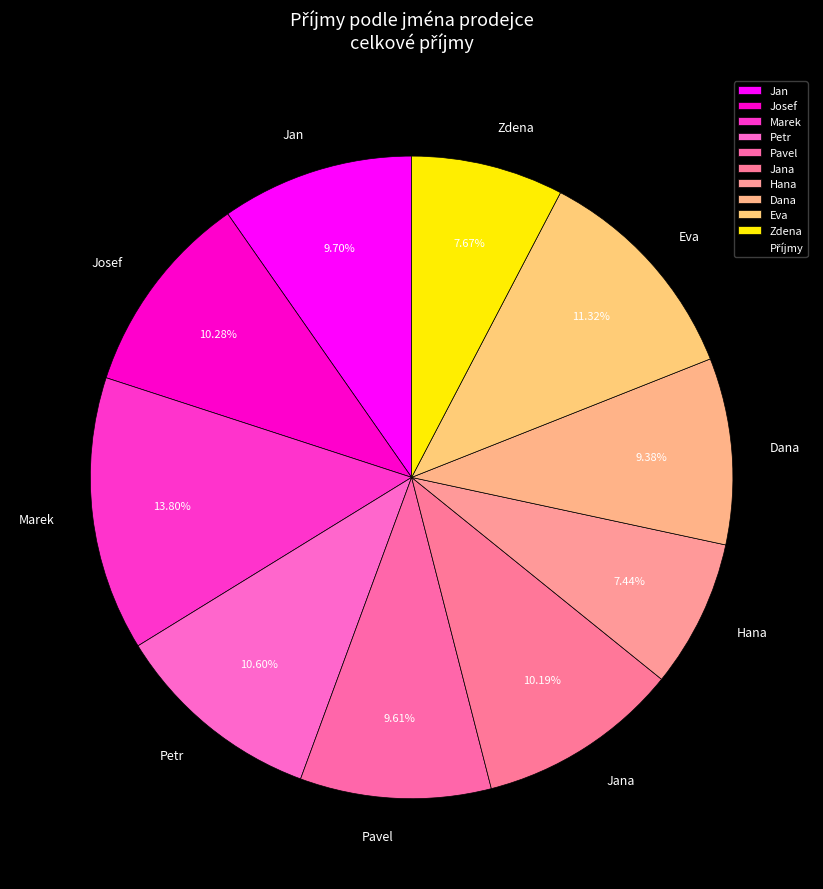

Approximately how many times larger is the value at Jan compared to Hana?

1.3